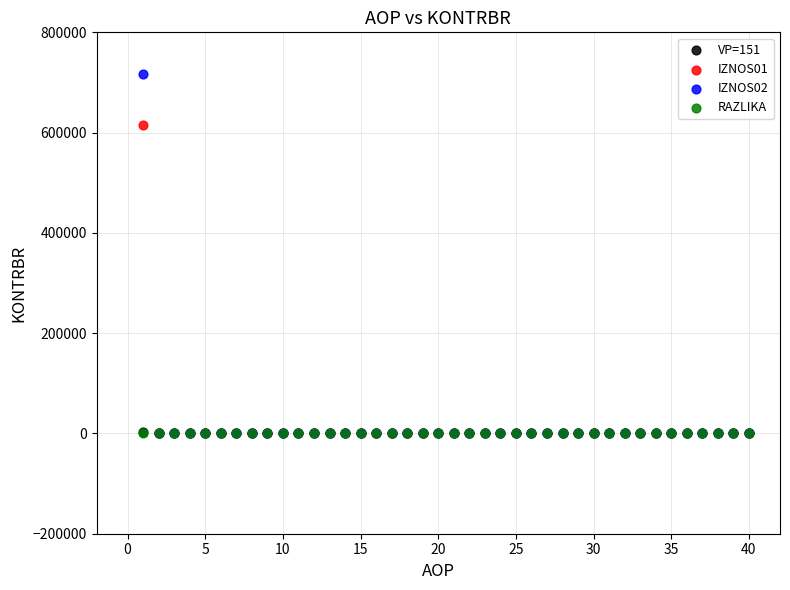

What are all the series names shown in the legend?

VP=151, IZNOS01, IZNOS02, RAZLIKA